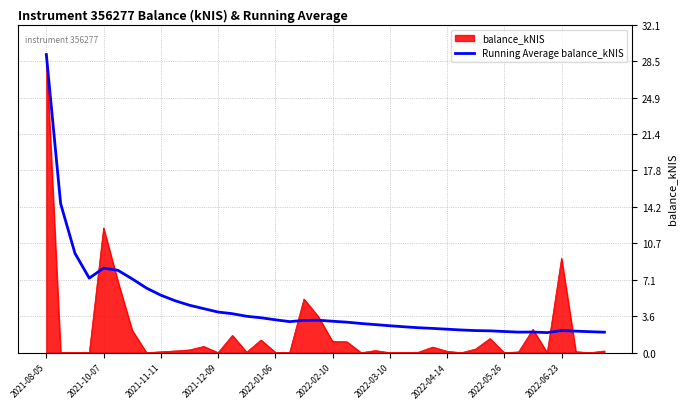

Which series has the largest total across all categories?

Running Average balance_kNIS